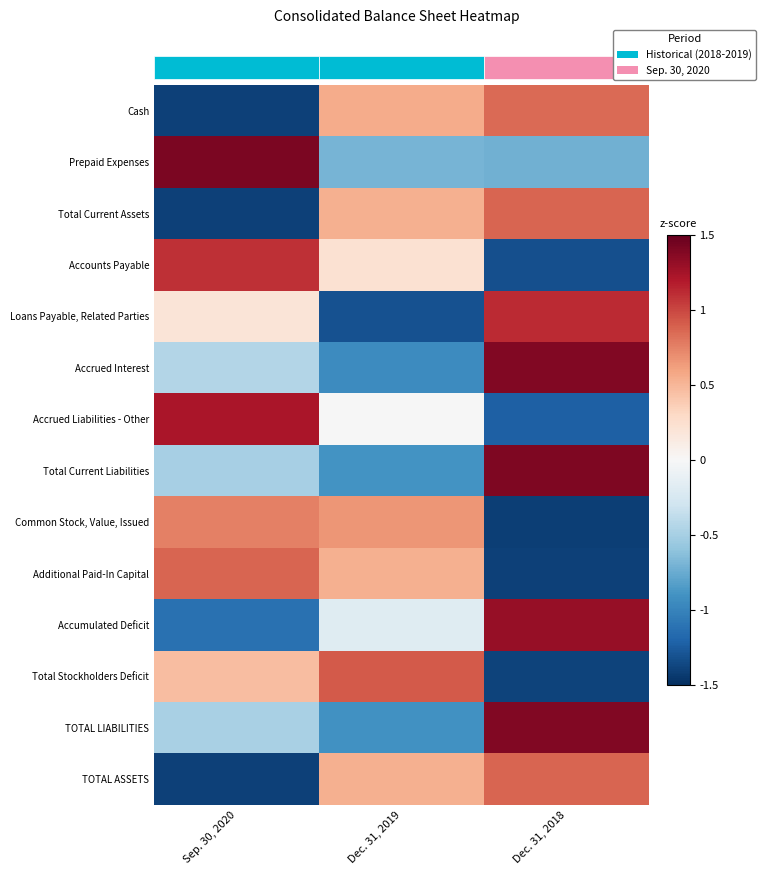

Between Dec. 31, 2018 and Dec. 31, 2019, which is larger?

Dec. 31, 2018